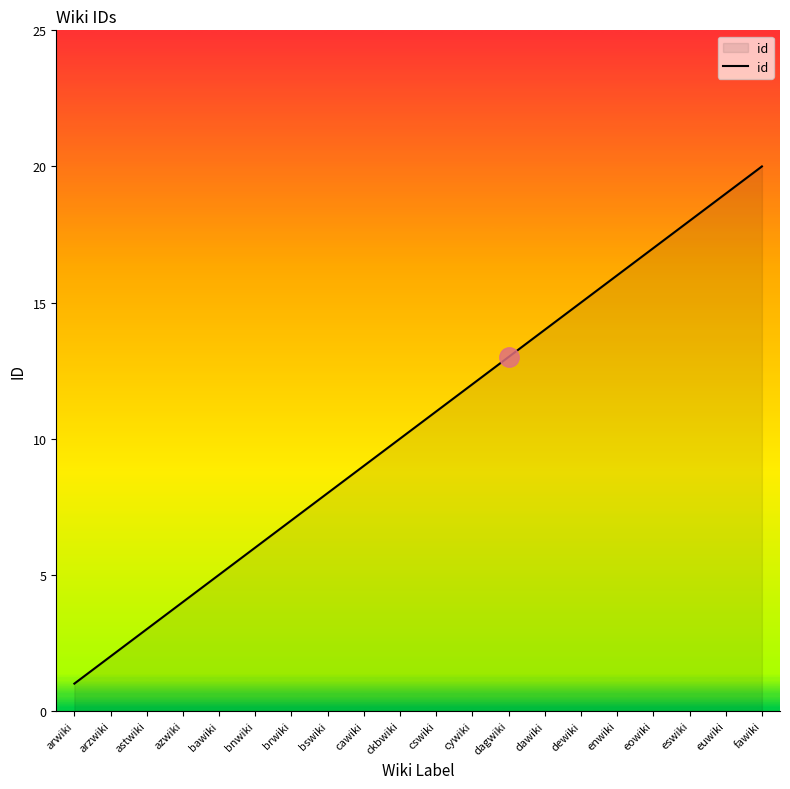

Rank the categories by value from highest to lowest.

fawiki, euwiki, eswiki, eowiki, enwiki, dewiki, dawiki, dagwiki, cywiki, cswiki, ckbwiki, cawiki, bswiki, brwiki, bnwiki, bawiki, azwiki, astwiki, arzwiki, arwiki